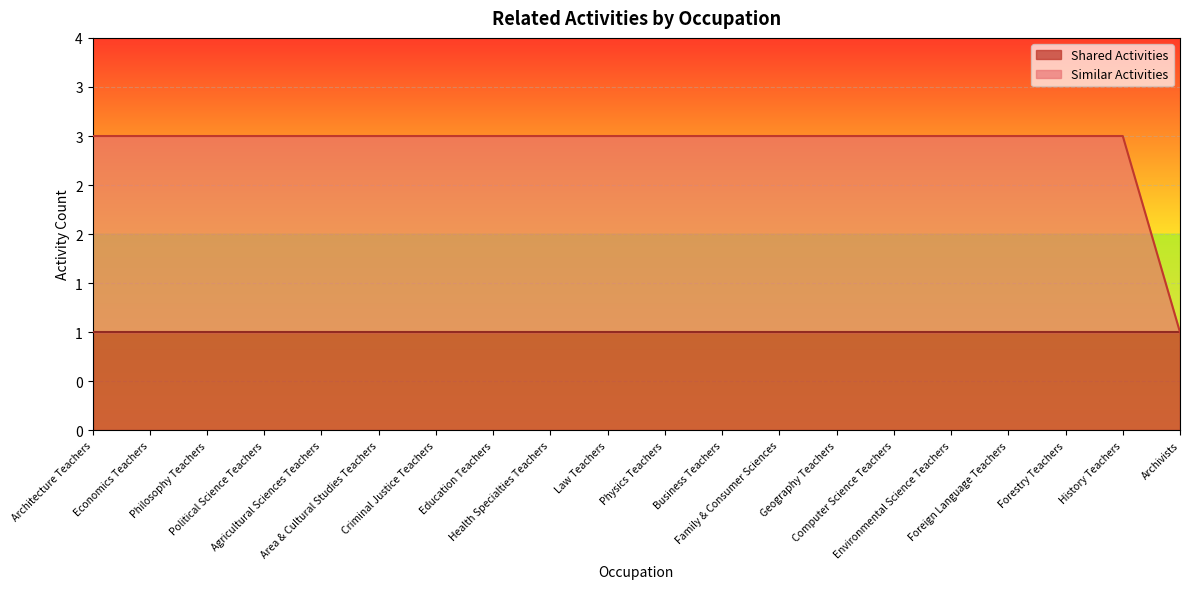

What is the label of the 16th point from the left?

Environmental Science Teachers